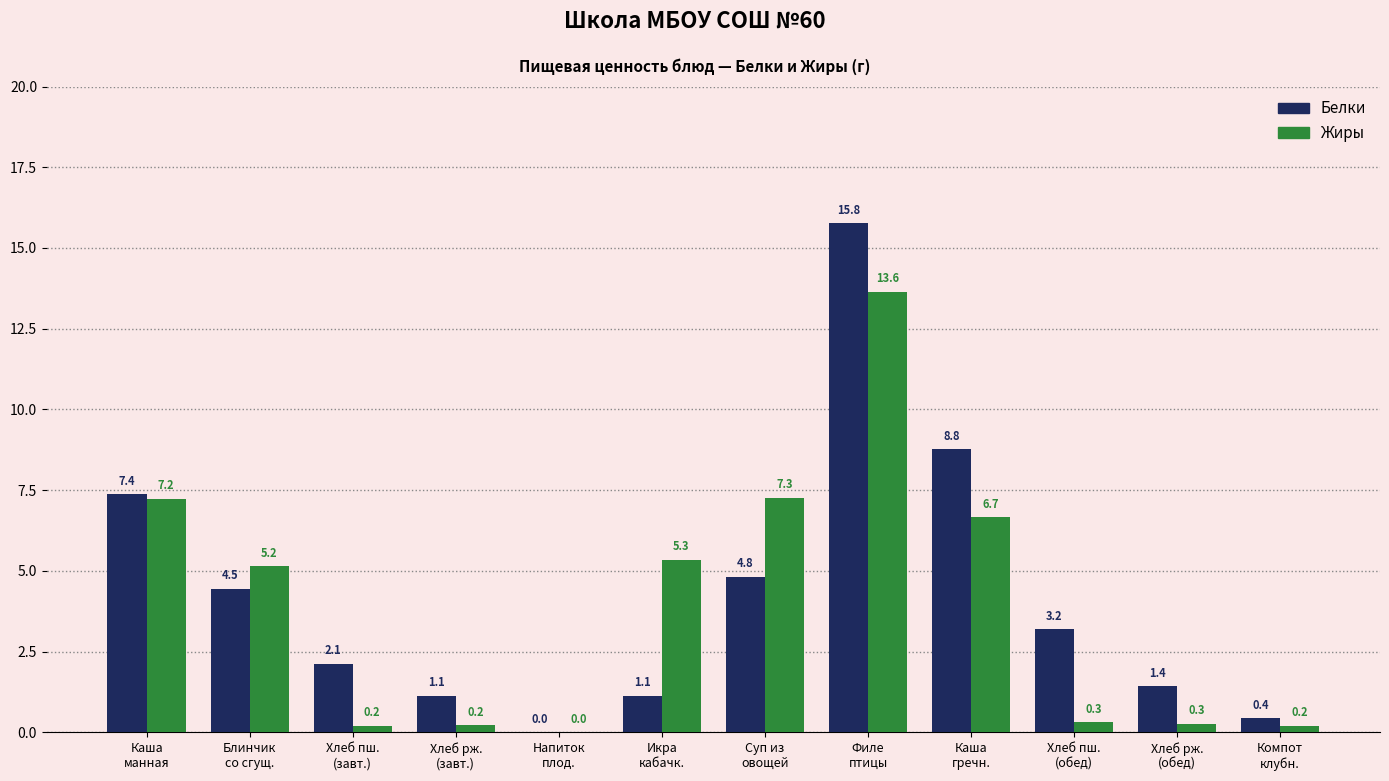

Which series has the largest total across all categories?

Белки